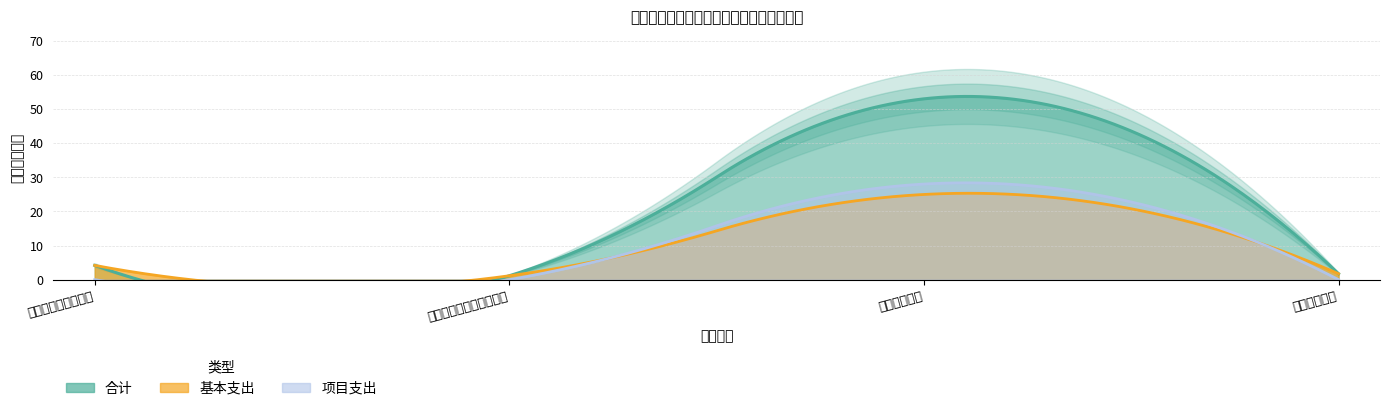

What is the sum of all 项目支出 values?

28.0